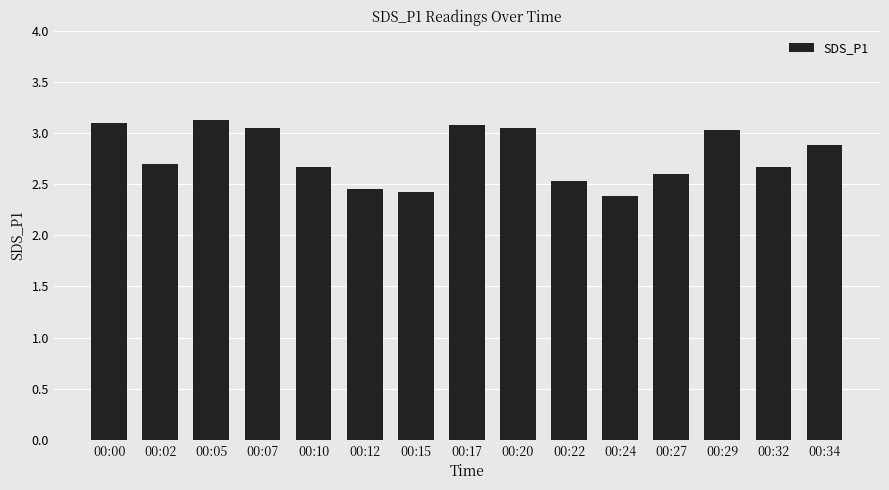

What is the value of the 12th bar from the left?

2.6